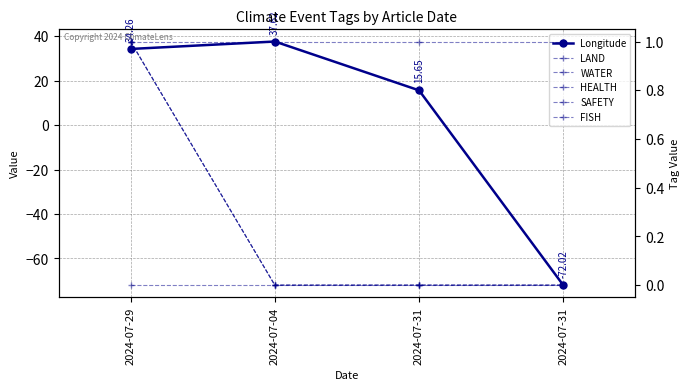

What is the sum of all Longitude values?

15.5